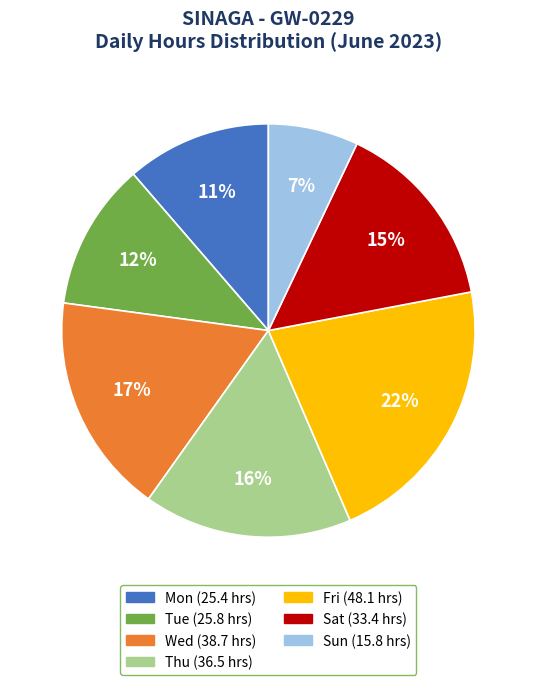

To the nearest percent, what is the average slice percentage?

14%